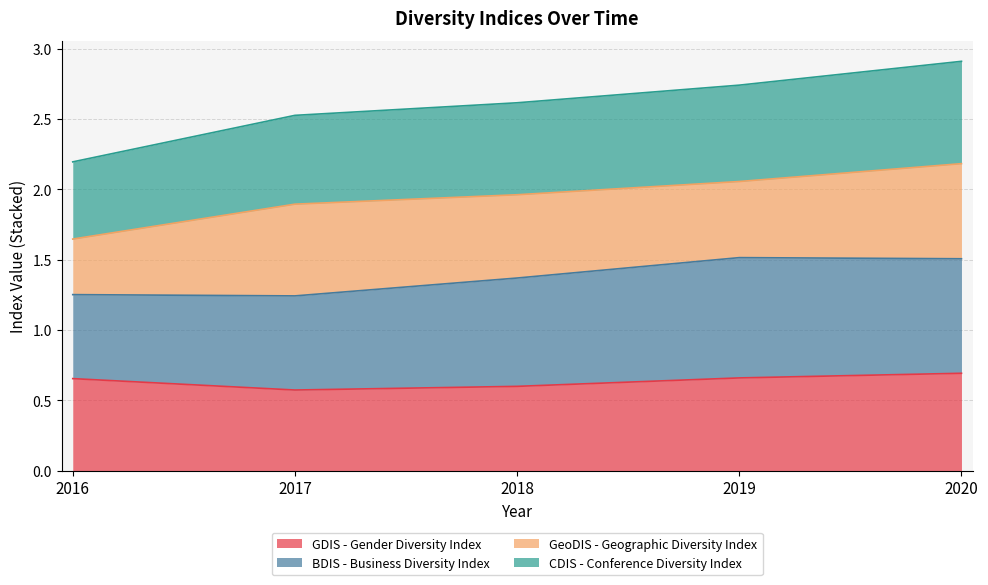

The GDIS - Gender Diversity Index series shows 0.7 at 2016. True or false?

True